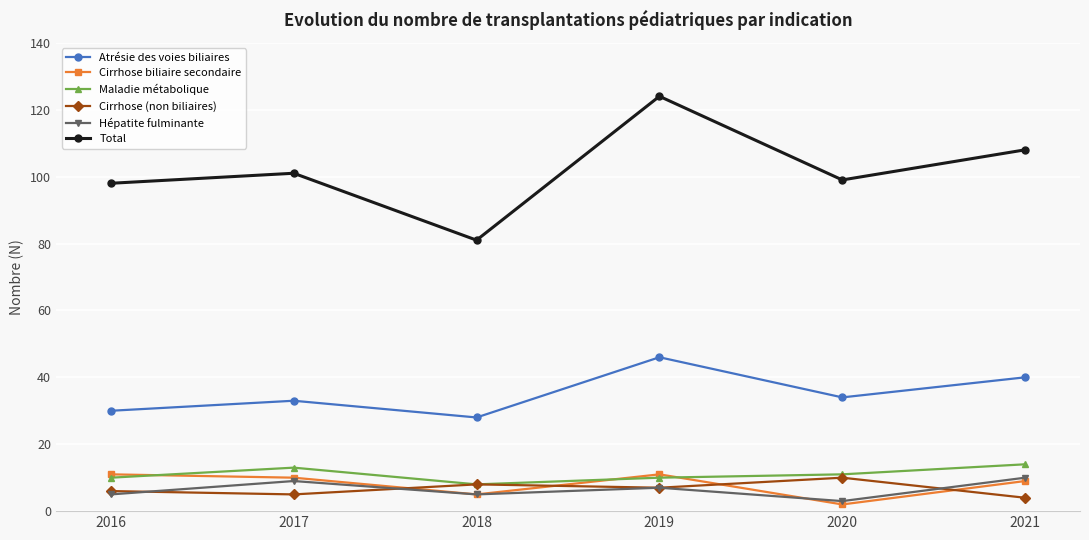

What is the total value across all series at 2021?

185